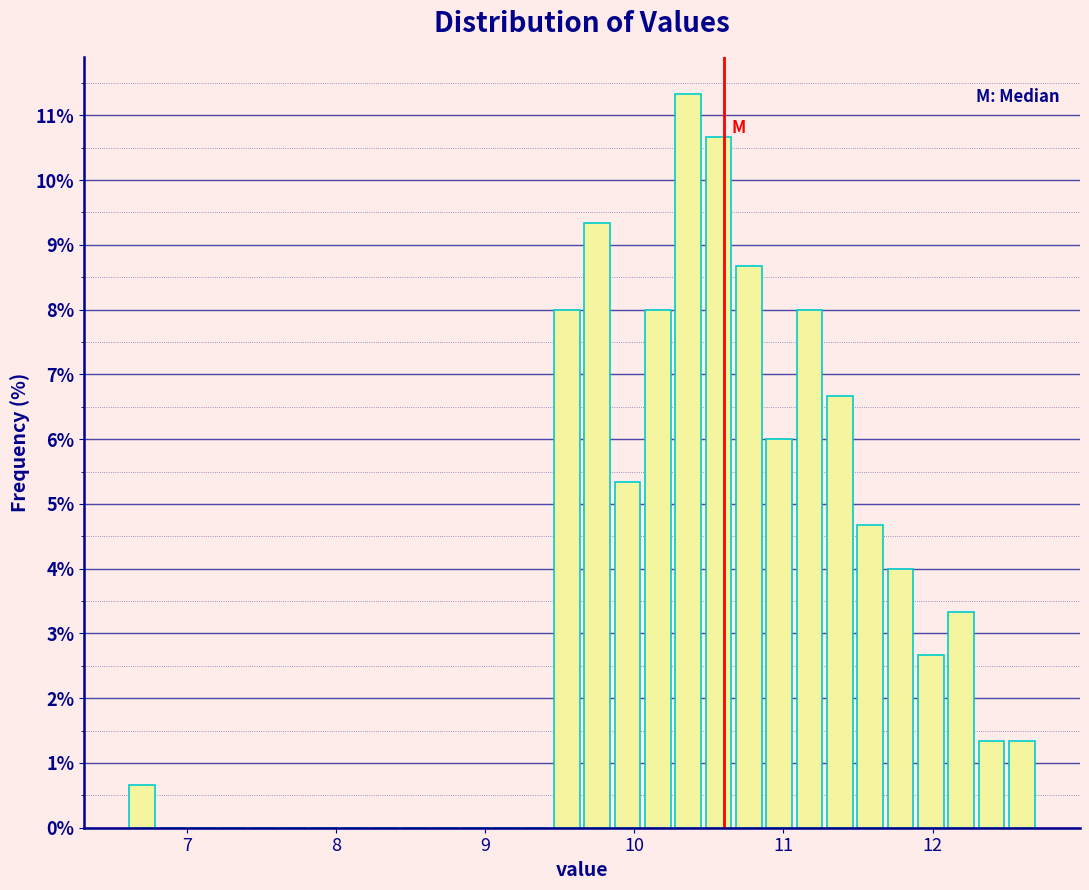

Read against the x-axis, roughly where is the centre of the tallest bar?

10.4